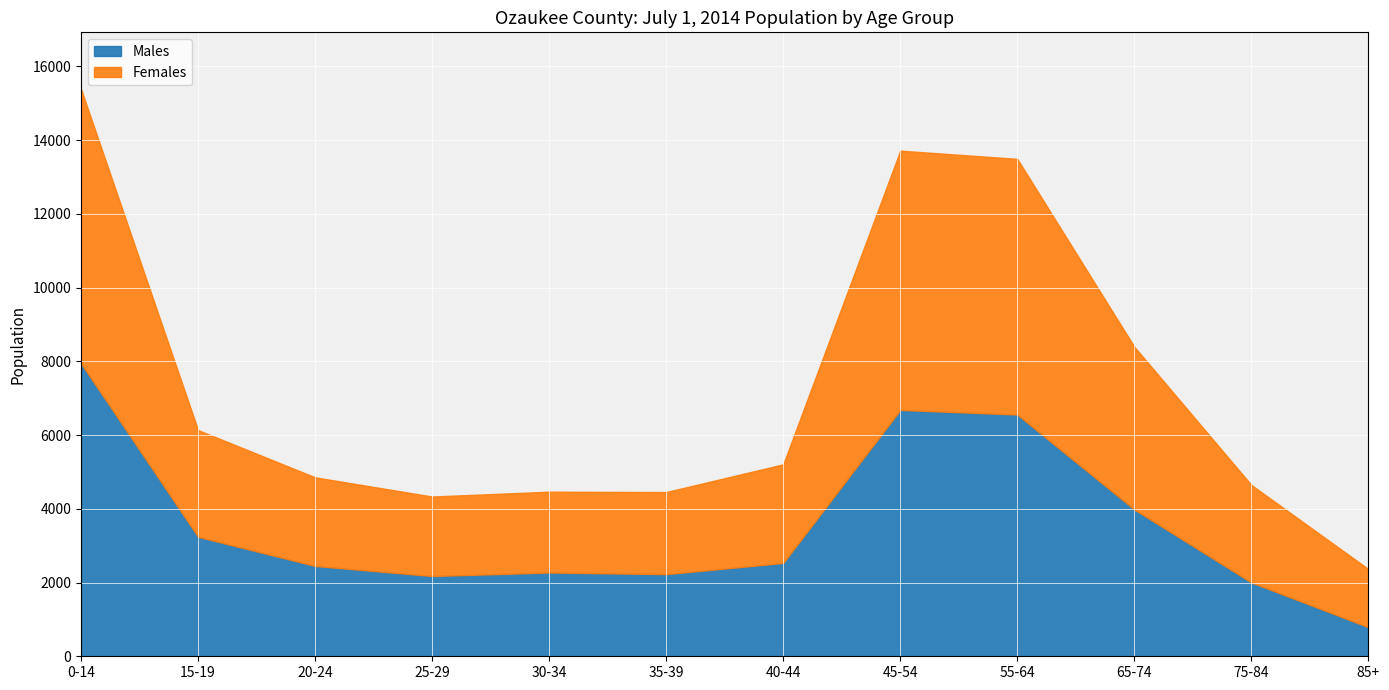

What are all the series names shown in the legend?

Males, Females